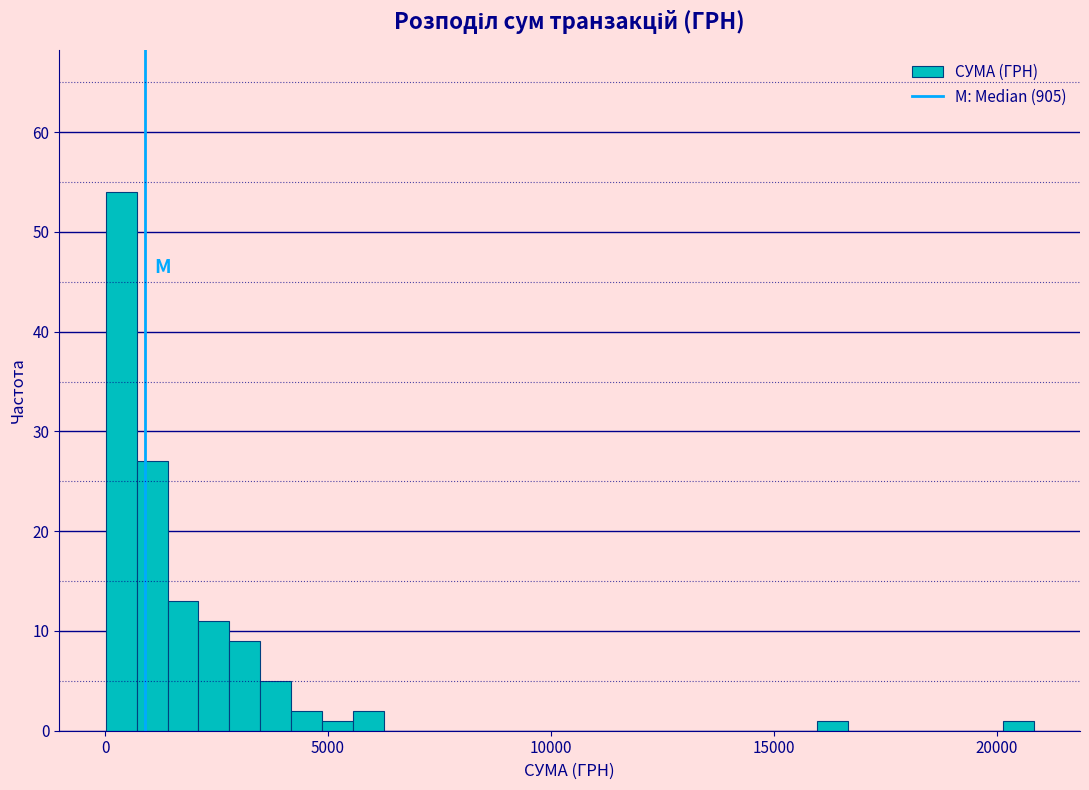

Read against the x-axis, roughly where is the centre of the tallest bar?

500